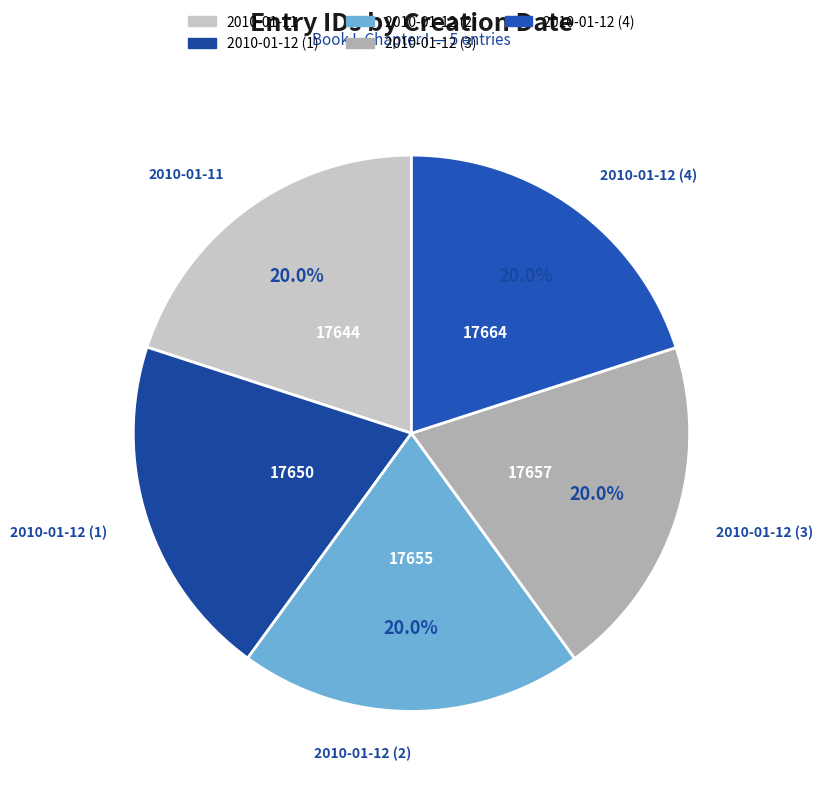

How many slices are in this pie chart?

5